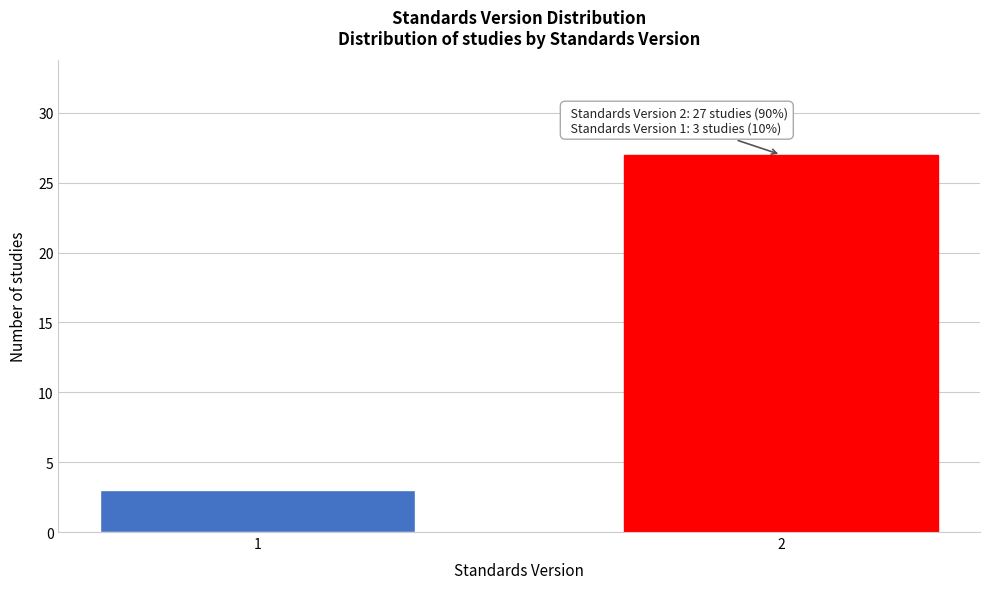

Reading left to right, list all the values displayed in this chart.

3	27